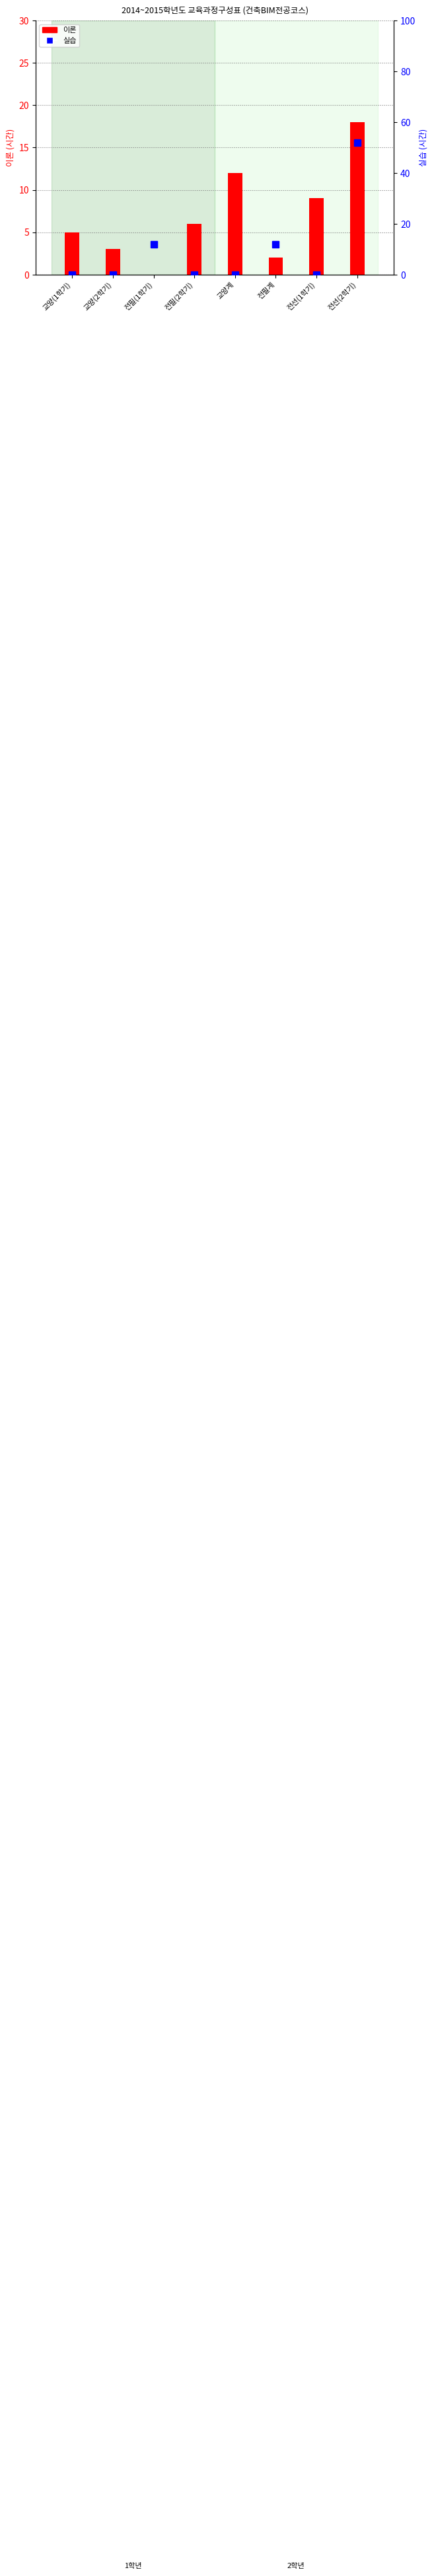

What is the difference between the maximum and minimum values in the 이론 series?

18